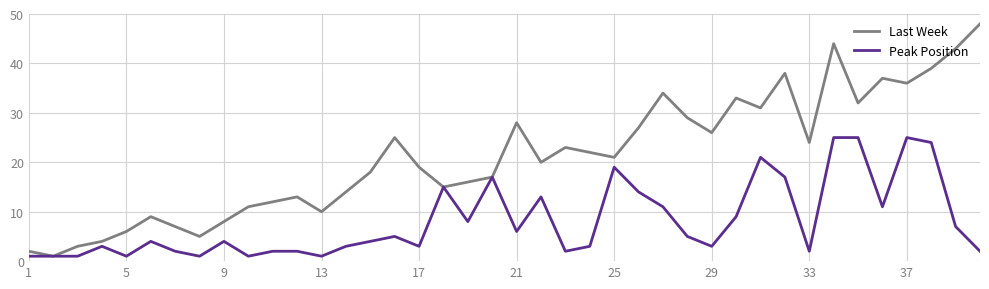

List the series in order of their overall mean, highest first.

Last Week, Peak Position